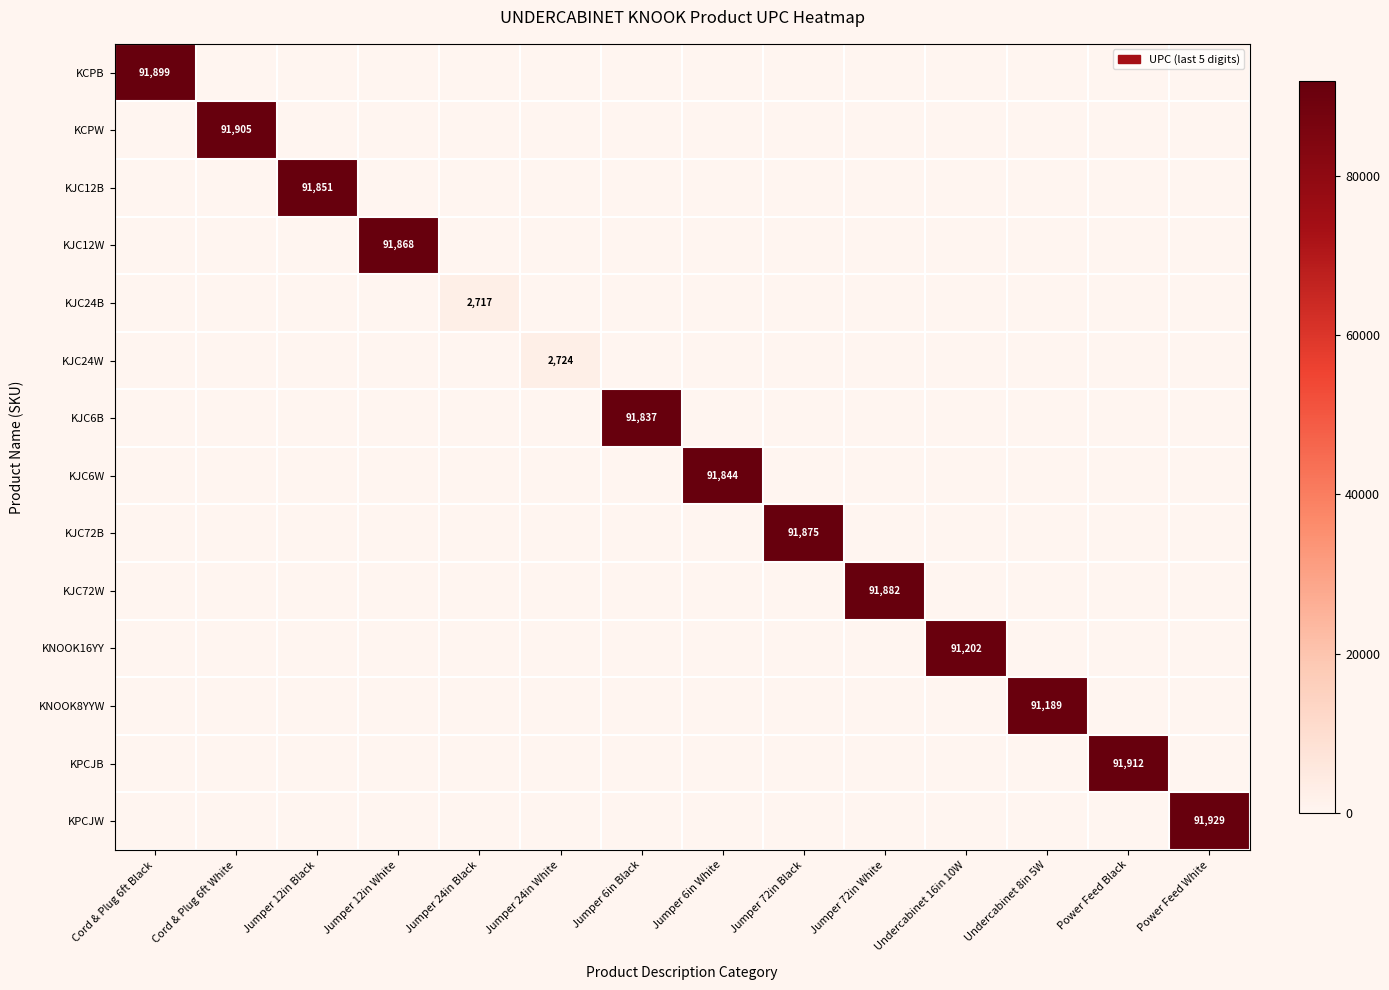

Which series changed the most between Jumper 12in White and Jumper 72in Black?

KJC72B